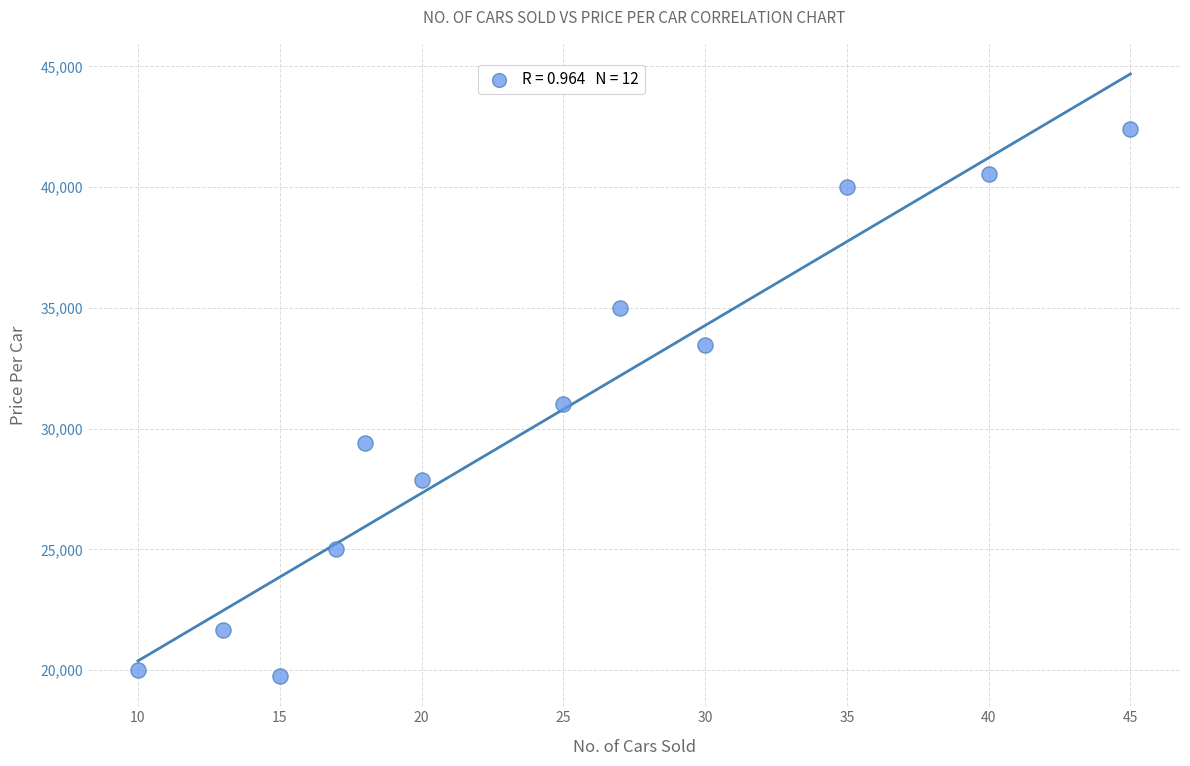

What is the range of Y values (max minus min)?

22650